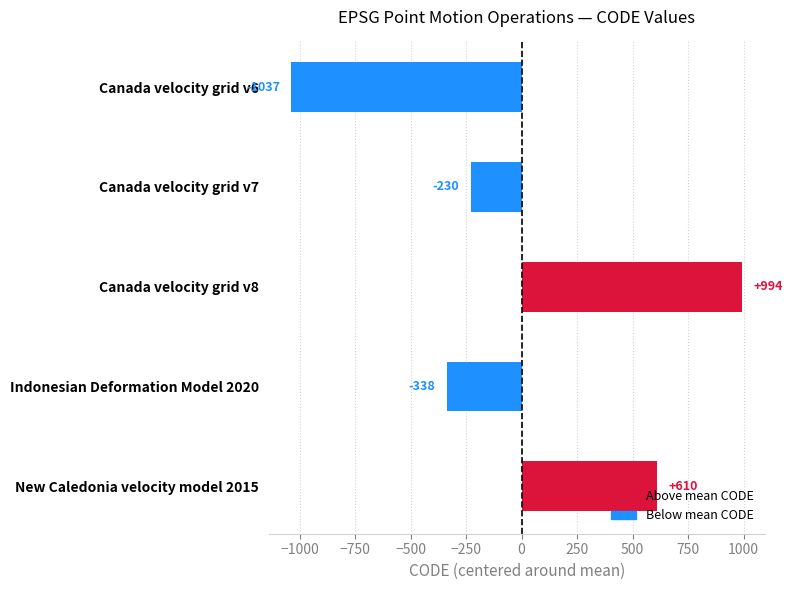

What is the difference between the maximum and minimum values?

2031.0